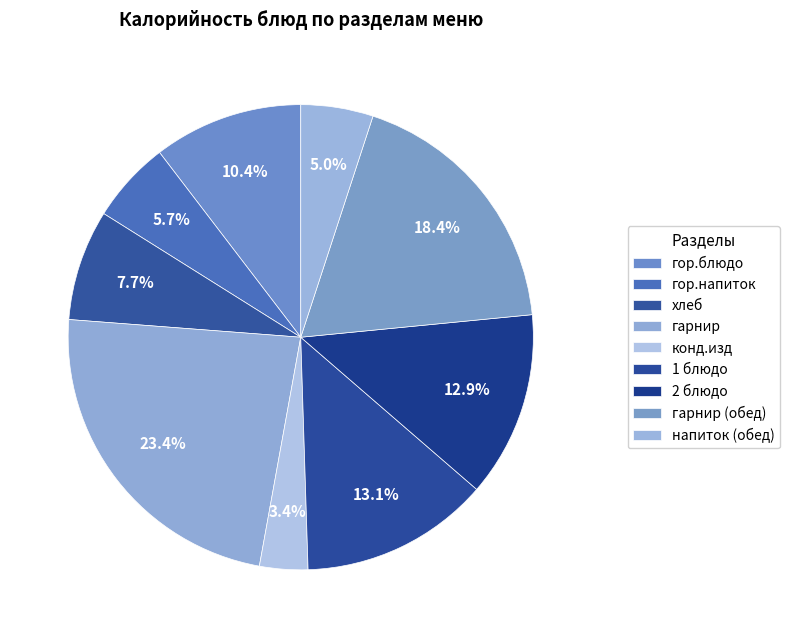

To the nearest percent, what percentage of the pie is напиток (обед)?

5%